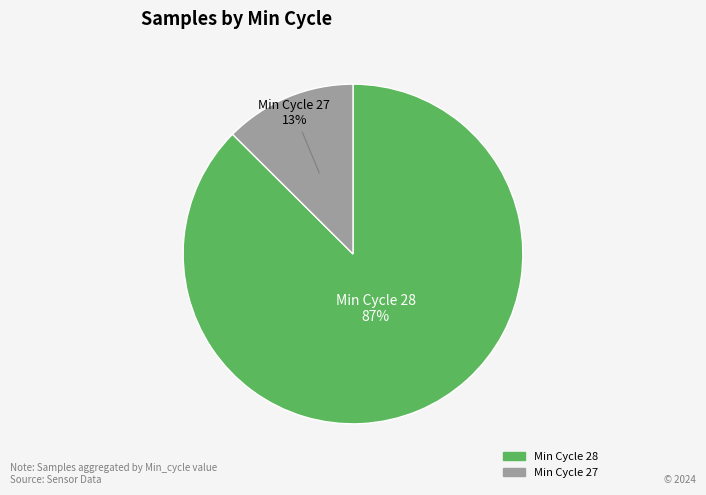

How many segments does this pie chart have?

2